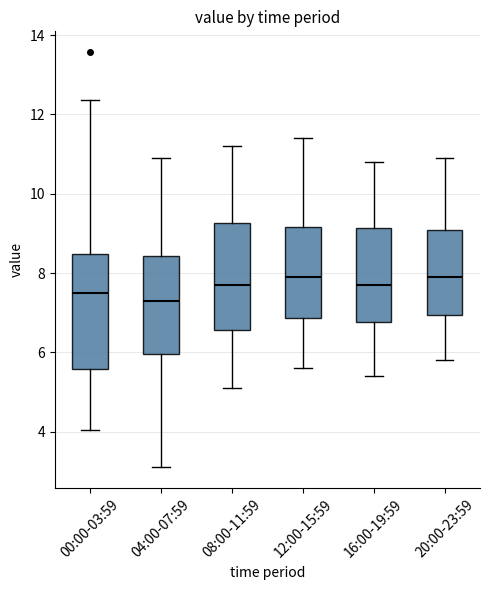

Where does the lower whisker of the box for 08:00-11:59 end on the y-axis? The values are not printed on the chart, so give them approximately, as read against the axis.

5.2